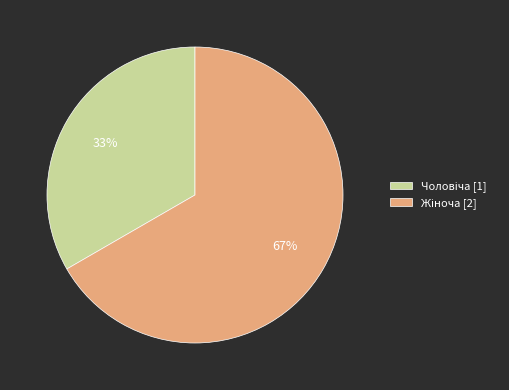

To the nearest percent, what is the average slice percentage?

50%